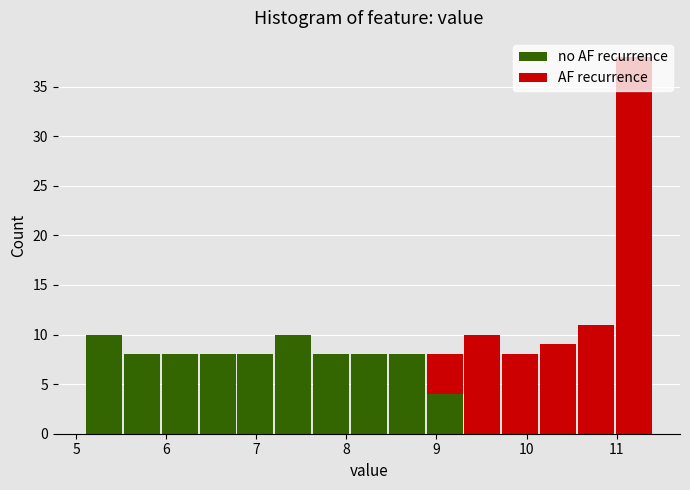

Reading left to right, list every stacked bar in this chart as the range it spans on the x-axis followed by its total height. Neither the bar edges nor the heights are printed on the chart, so give them approximately, as read against the axes.

5.10 to 5.52: 10
5.52 to 5.94: 8
5.94 to 6.36: 8
6.36 to 6.78: 8
6.78 to 7.20: 8
7.20 to 7.62: 10
7.62 to 8.04: 8
8.04 to 8.46: 8
8.46 to 8.88: 8
8.88 to 9.30: 8
9.30 to 9.72: 10
9.72 to 10.14: 8
10.14 to 10.56: 9
10.56 to 10.98: 11
10.98 to 11.40: 38